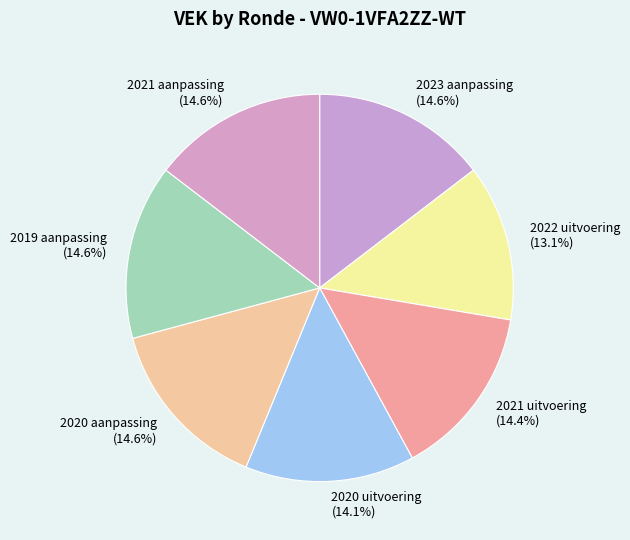

To the nearest percent, what is the difference between the largest and smallest slice percentages?

2%